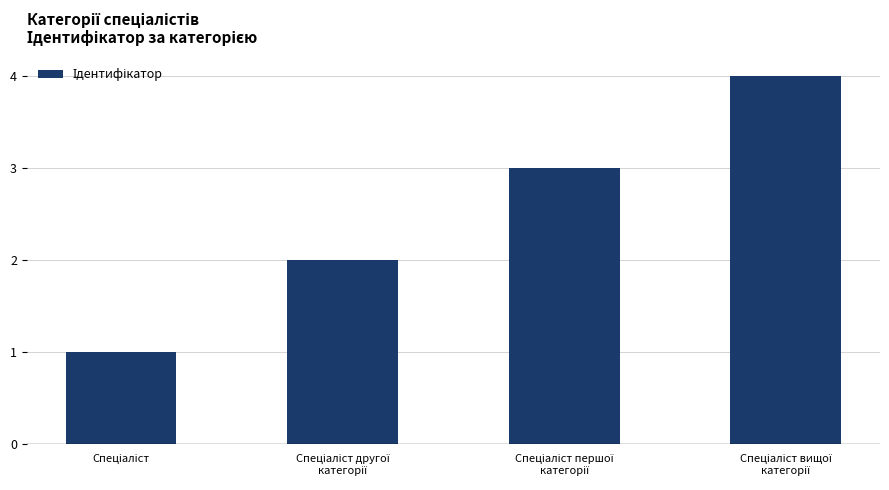

What is the difference between the maximum and minimum values?

3